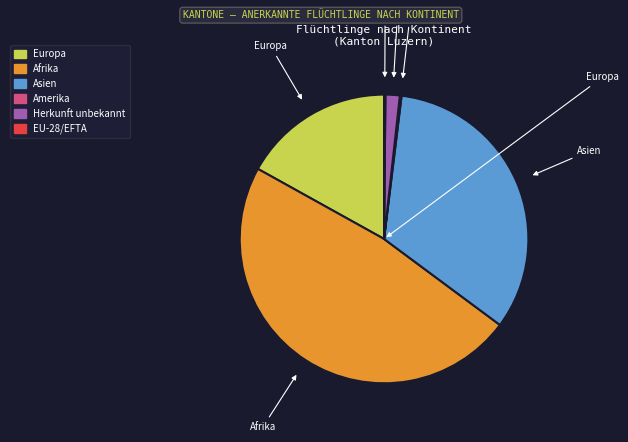

True or false: Herkunft unbekannt accounts for 2% of the total.

True